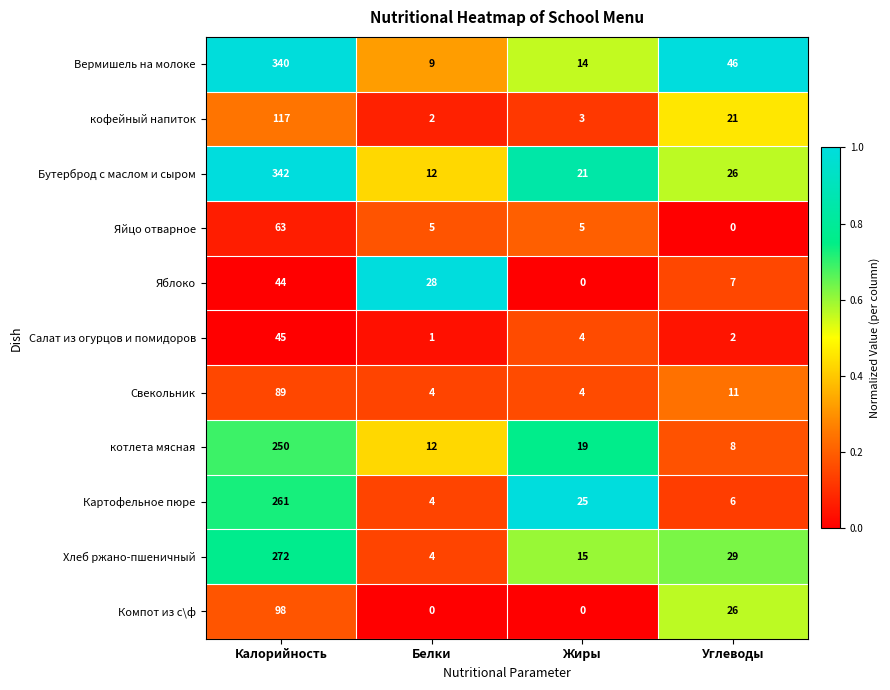

What is the difference between the Яйцо отварное values at Жиры and Калорийность?

58